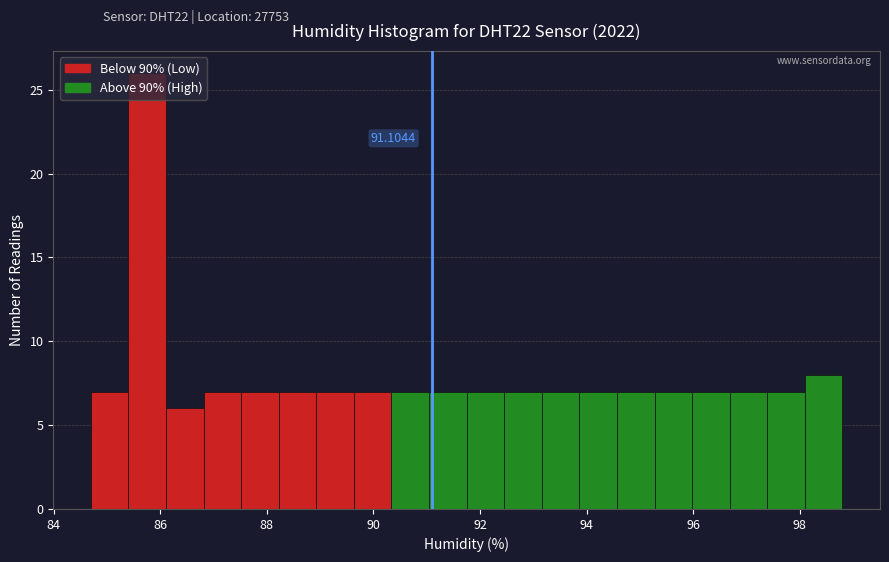

Around what value on the x-axis is the tallest bar? Give the approximate position of its centre, as read against the axis.

85.8